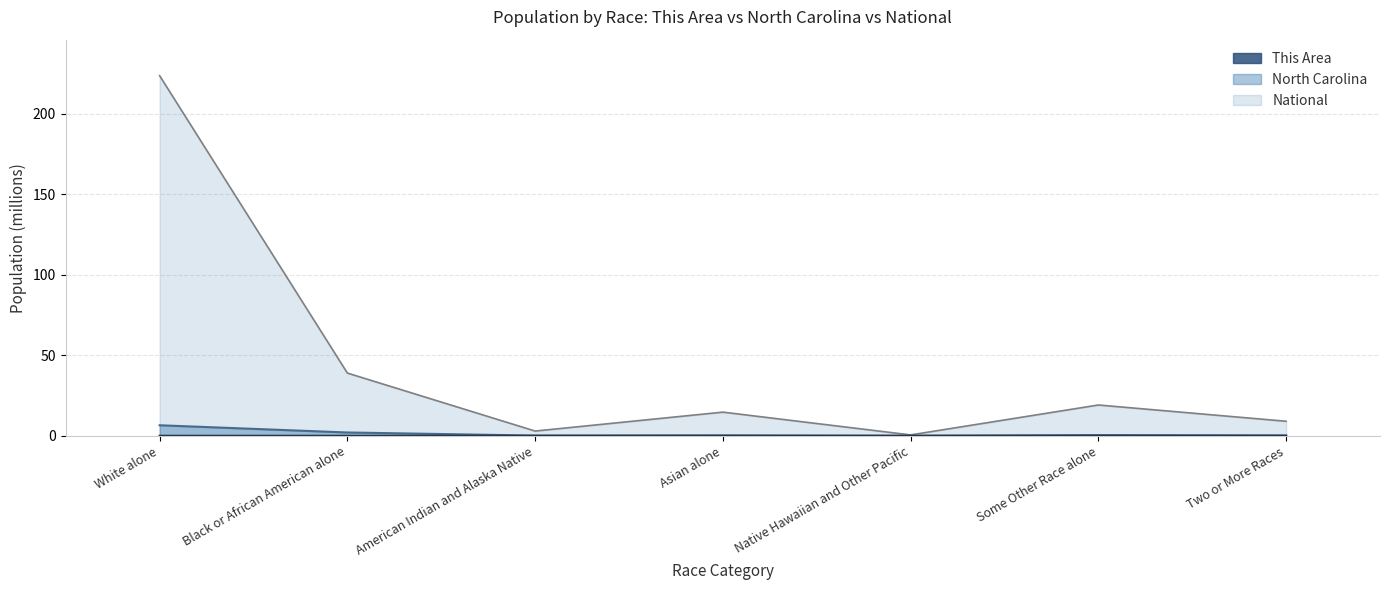

What value does the National series have at White alone?

223.6